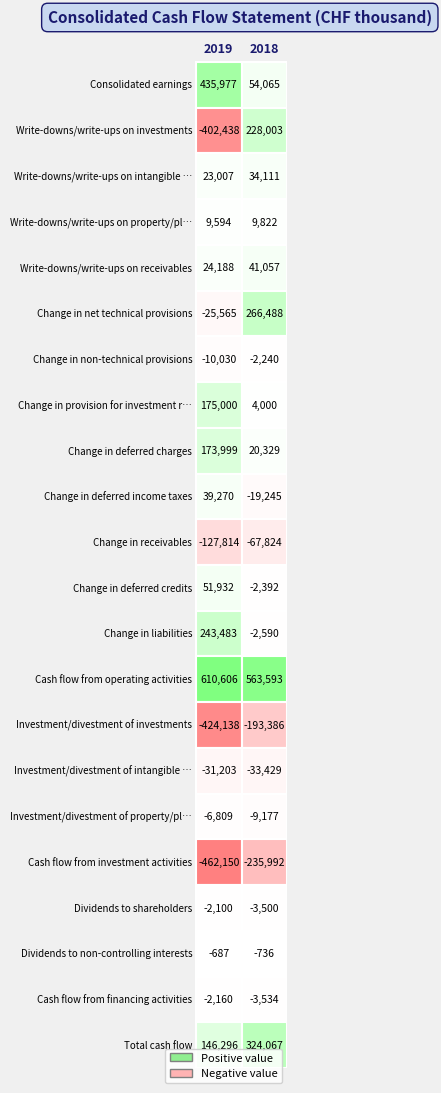

Count the Cash flow from operating activities values in the range 563593 to 610606.

2